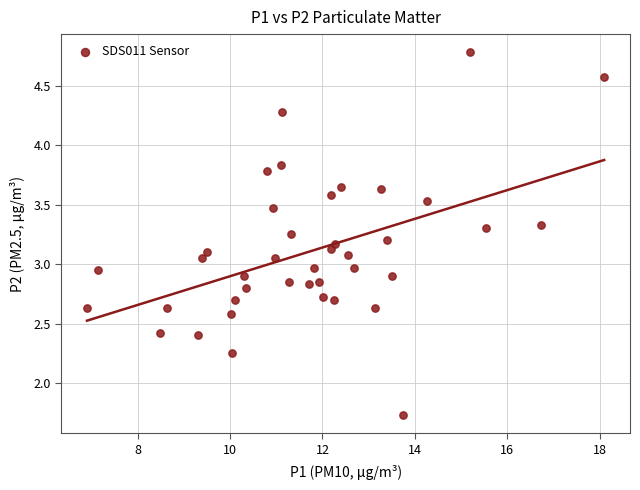

What is the range of X values (max minus min)?

11.2